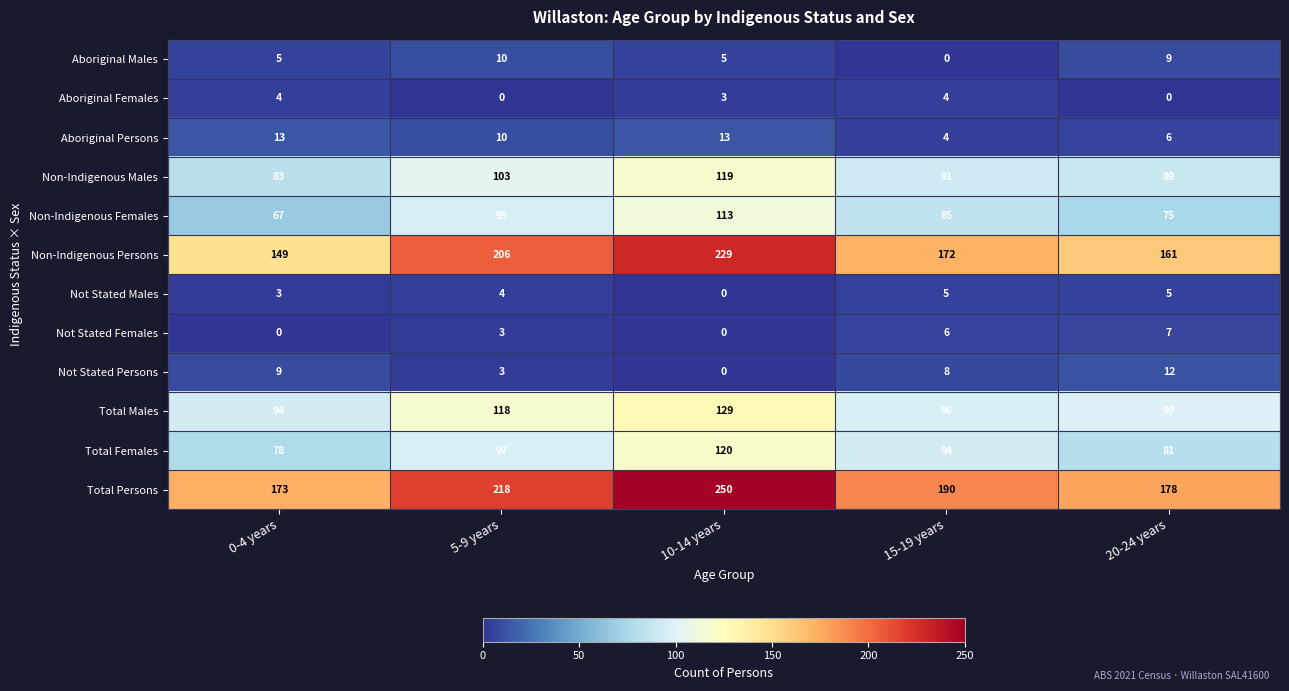

Is it true that Not Stated Females equals 0 at 0-4 years?

True